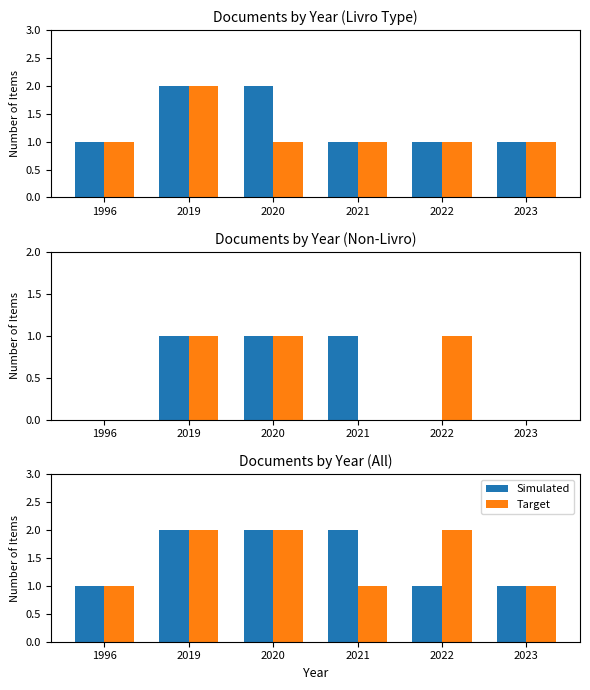

How many bars are there in each group?

2